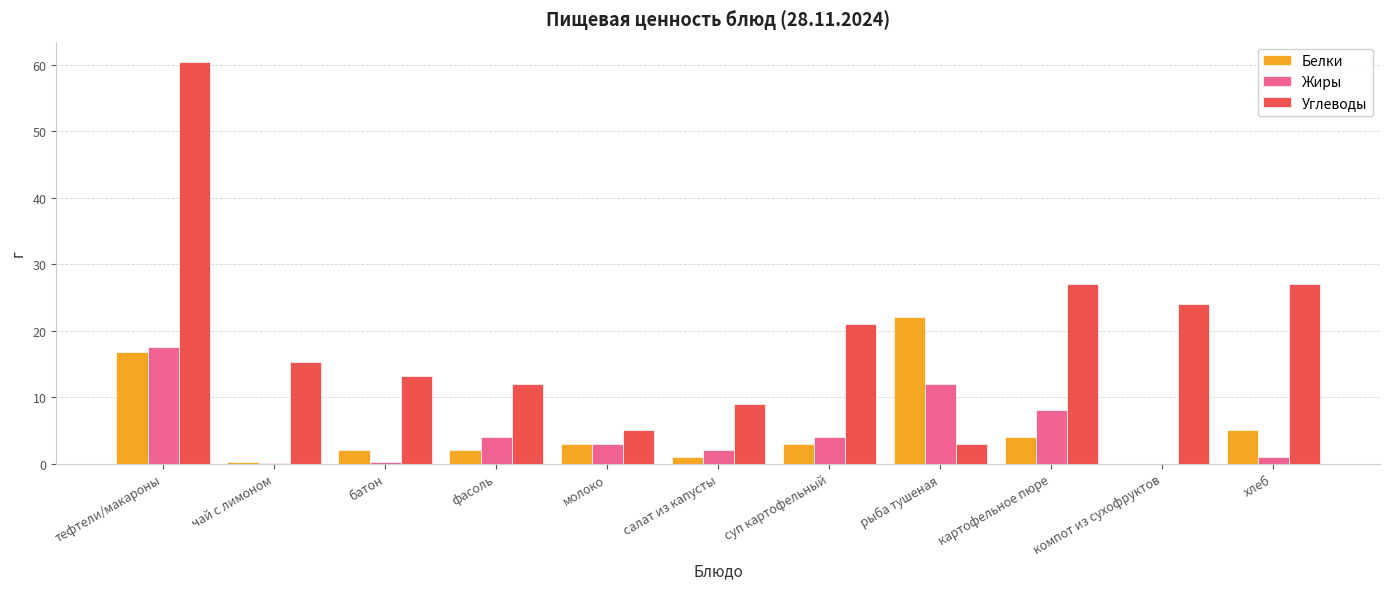

The value of Белки at компот из сухофруктов is -10.8. True or false?

False